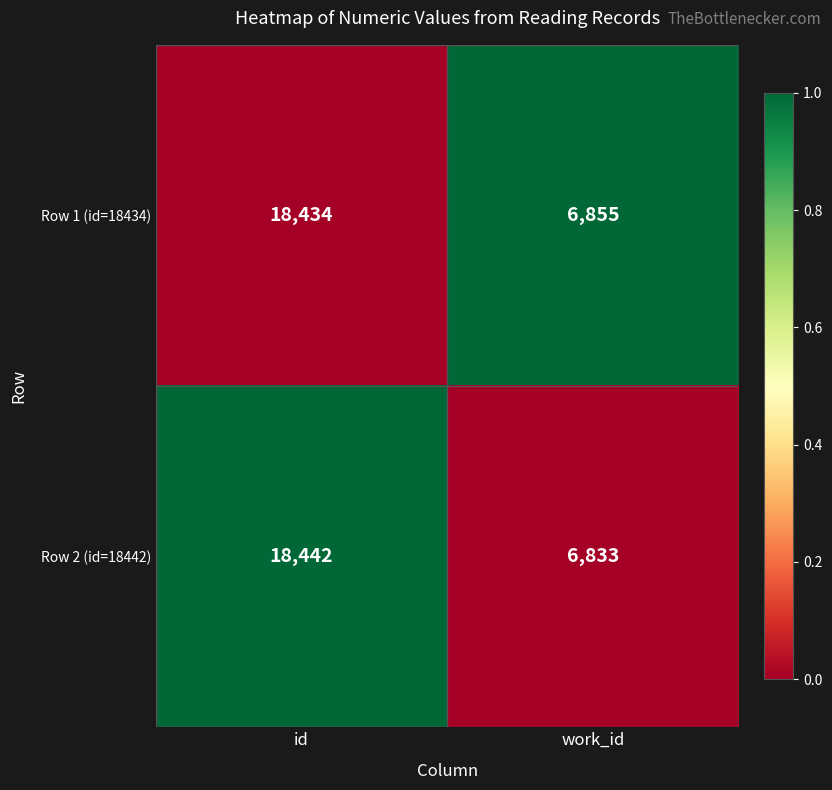

What is the maximum value shown in the chart?

18442